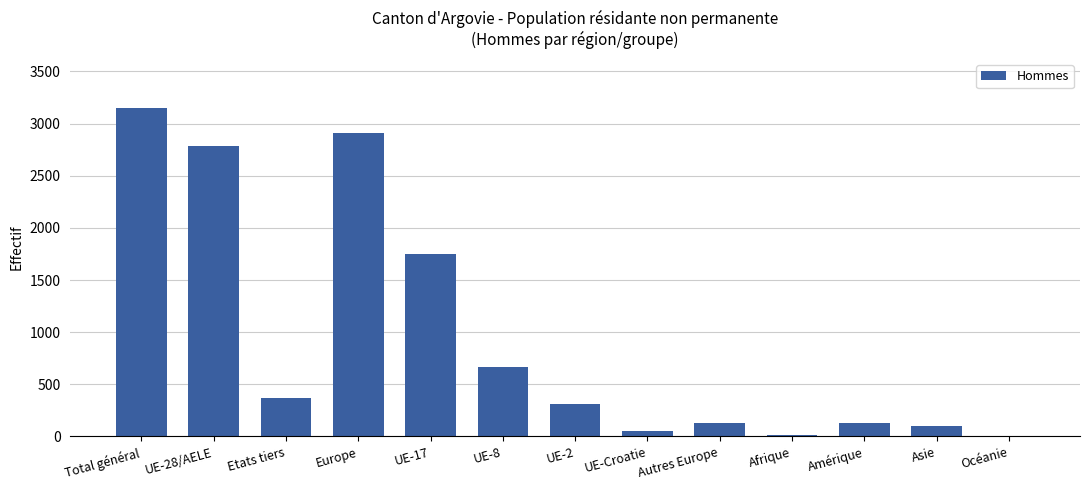

Is it true that the value at UE-28/AELE is 2781?

True